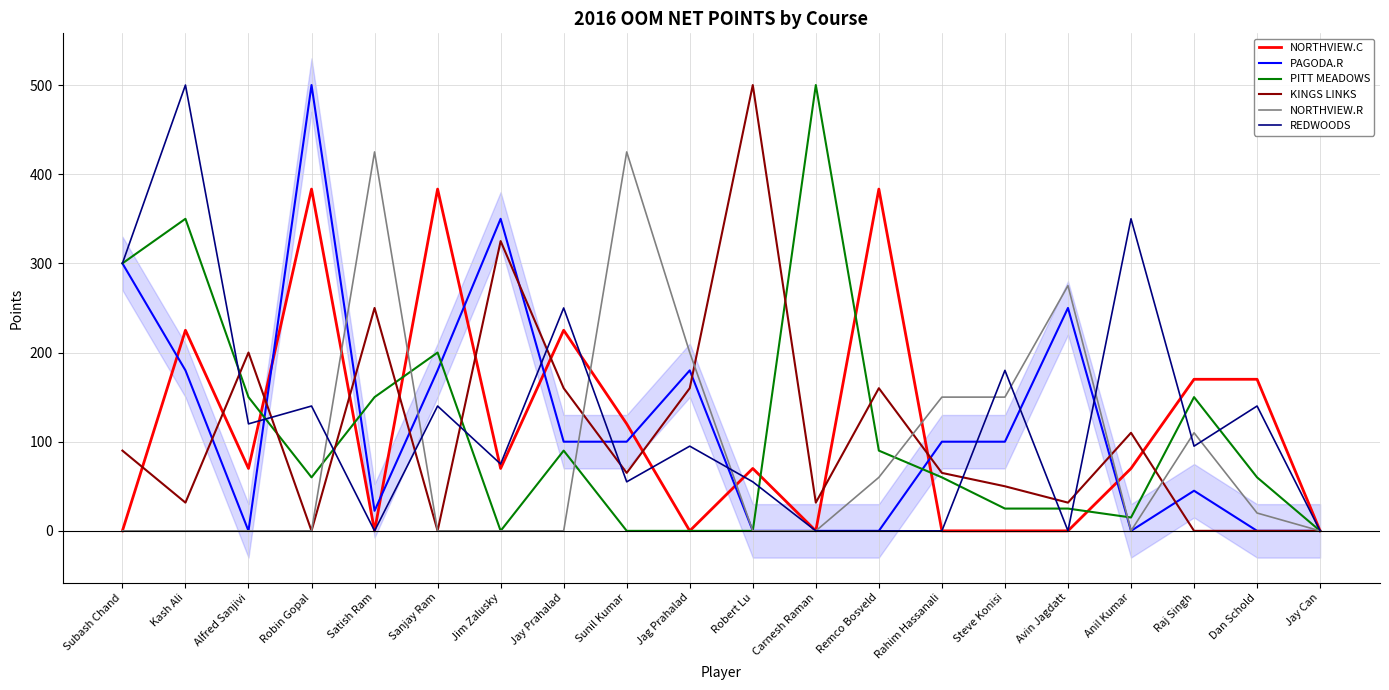

At which label does NORTHVIEW.C first exceed 70?

Kash Ali